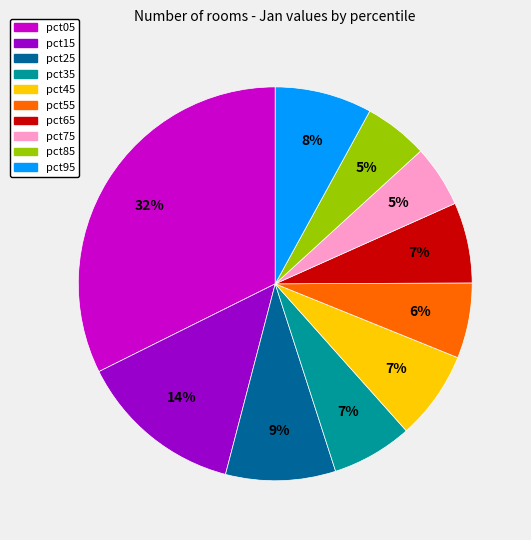

Does pct85 account for over 50% of the chart?

No